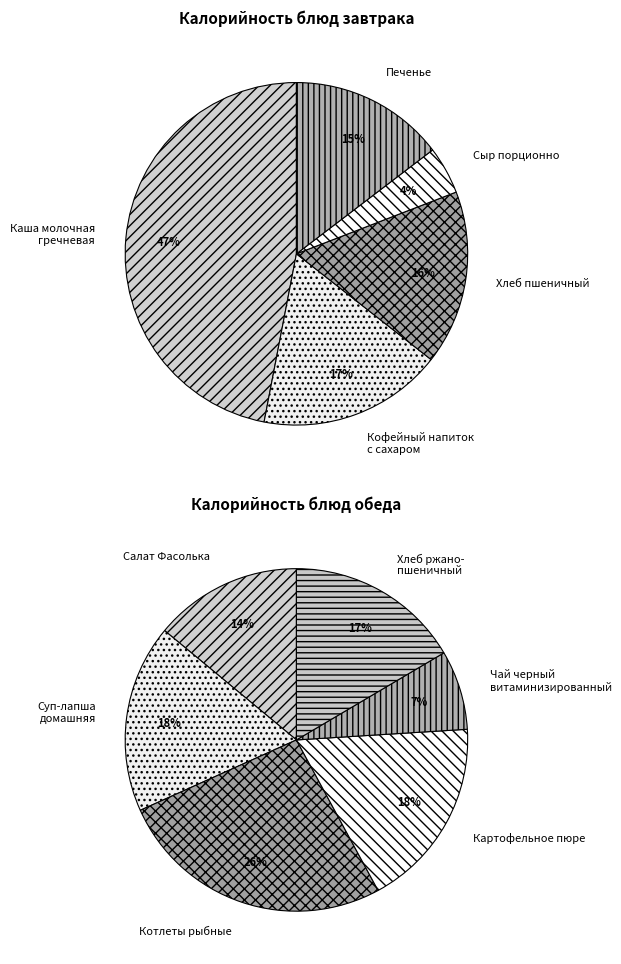

What is the ratio of the value at Салат Фасолька to the value at Хлеб ржано-пшеничный?

0.8